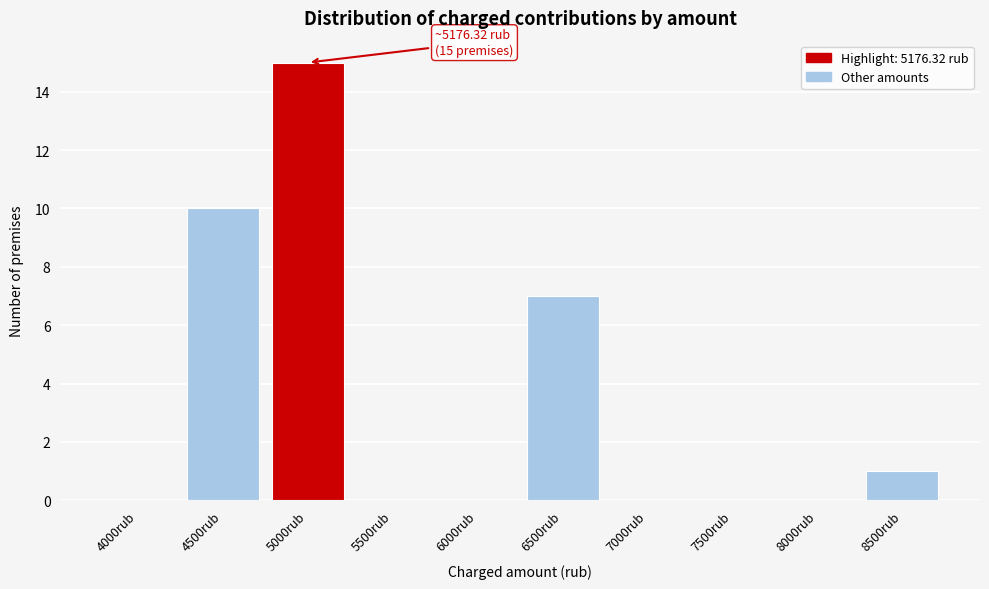

Reading right to left, what are all the values shown in this chart?

8500rub=1	8000rub=0	7500rub=0	7000rub=0	6500rub=7	6000rub=0	5500rub=0	5000rub=15	4500rub=10	4000rub=0